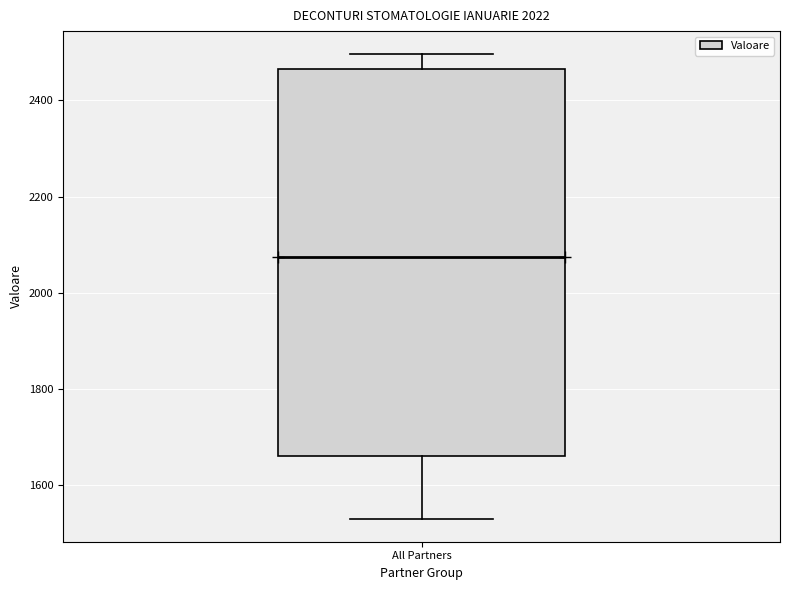

Where does the upper whisker of the box for All Partners end on the y-axis? The values are not printed on the chart, so give them approximately, as read against the axis.

2500